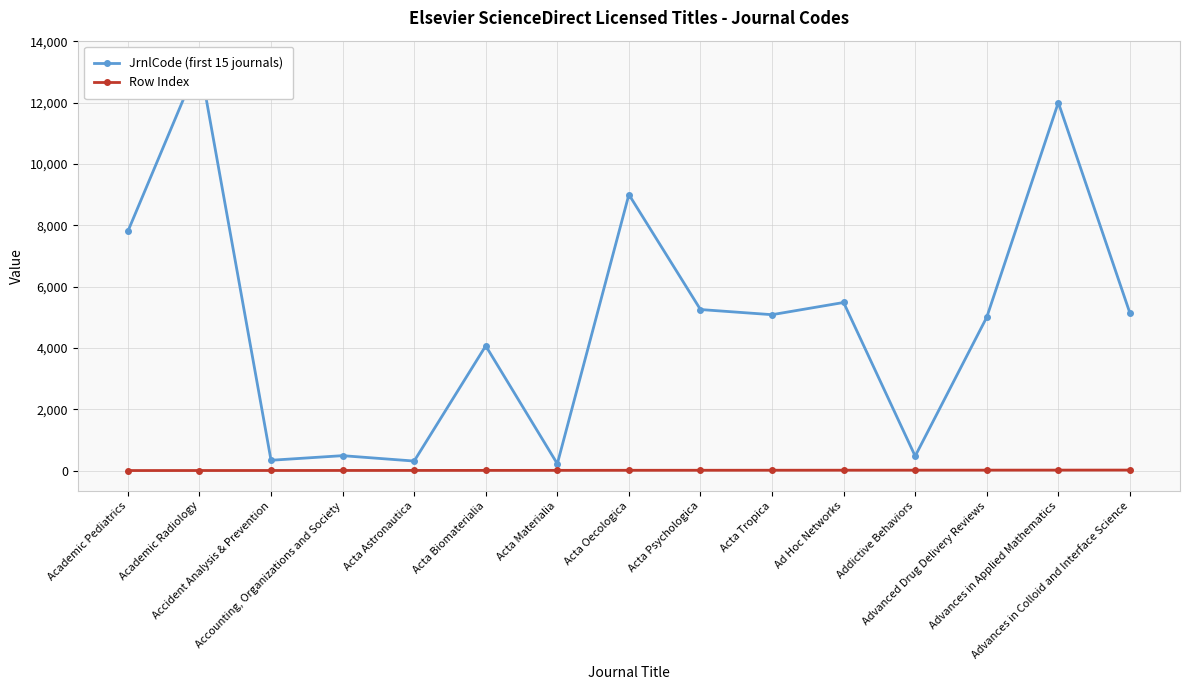

Reading left to right, what are all the values shown in this chart?

JrnlCode (first 15 journals): 7802	13351	336	486	310	4067	221	9000	5251	5083	5481	471	5000	12001	5136
Row Index: 1	2	3	4	5	6	7	9	10	11	12	13	14	15	16